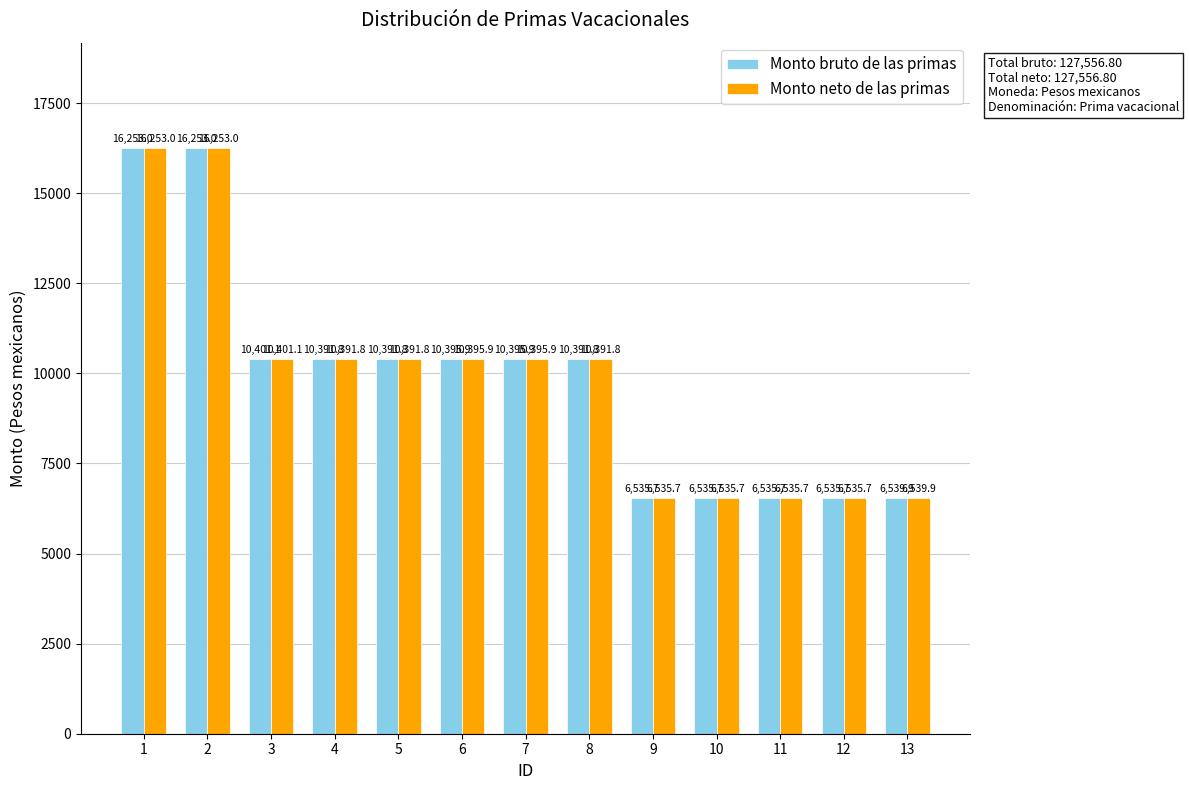

What is the difference between the maximum and minimum values in the Monto neto de las primas series?

9717.3